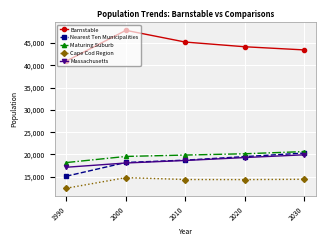

The Nearest Ten Municipalities series shows 12905 at 2010. True or false?

False